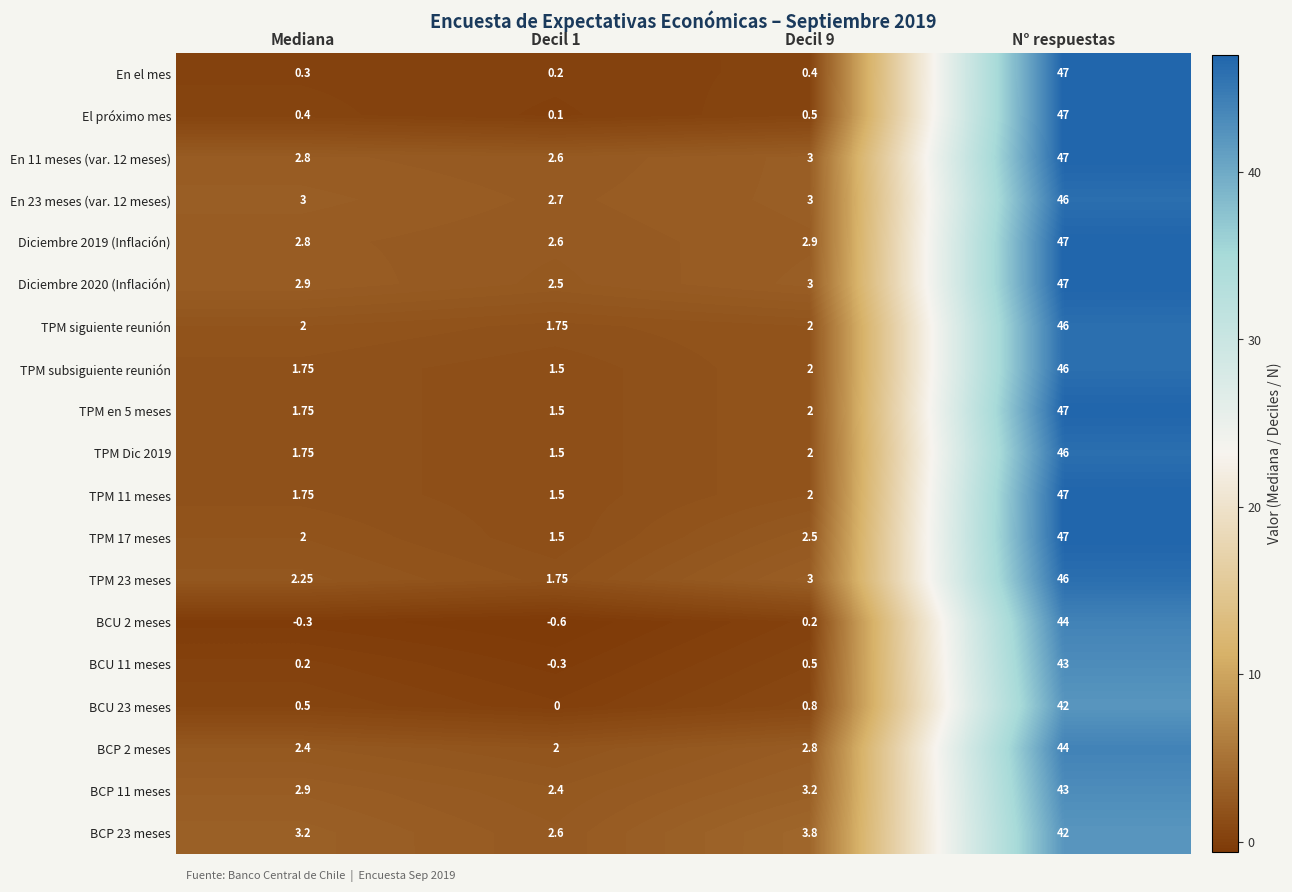

How many data points does each series have?

4